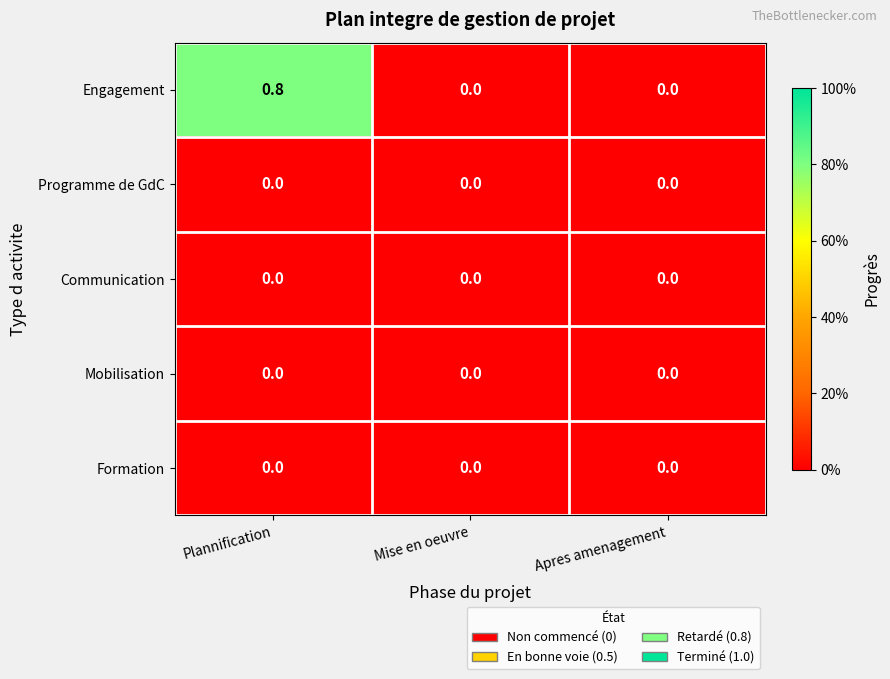

Reading left to right, transcribe all the data shown in this chart.

Engagement: 0.8	0.0	0.0
Programme de GdC: 0.0	0.0	0.0
Communication: 0.0	0.0	0.0
Mobilisation: 0.0	0.0	0.0
Formation: 0.0	0.0	0.0